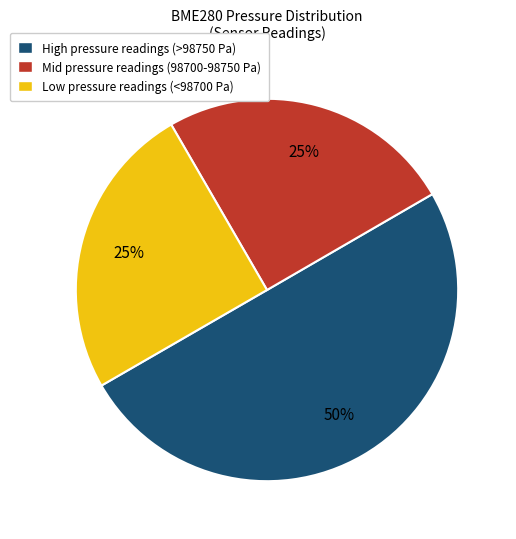

To the nearest percent, what is the difference between the largest and smallest slice percentages?

25%